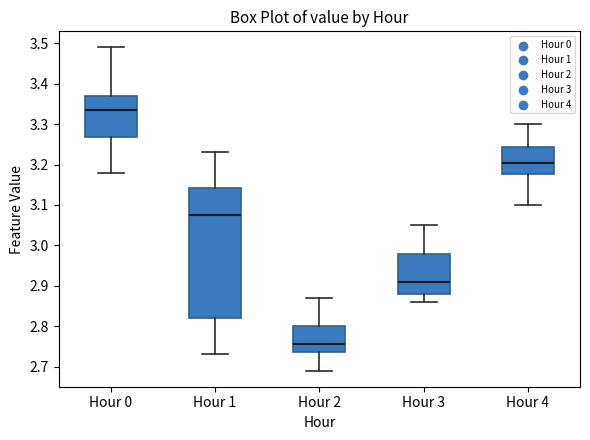

Which box has the lowest median line?

Hour 2